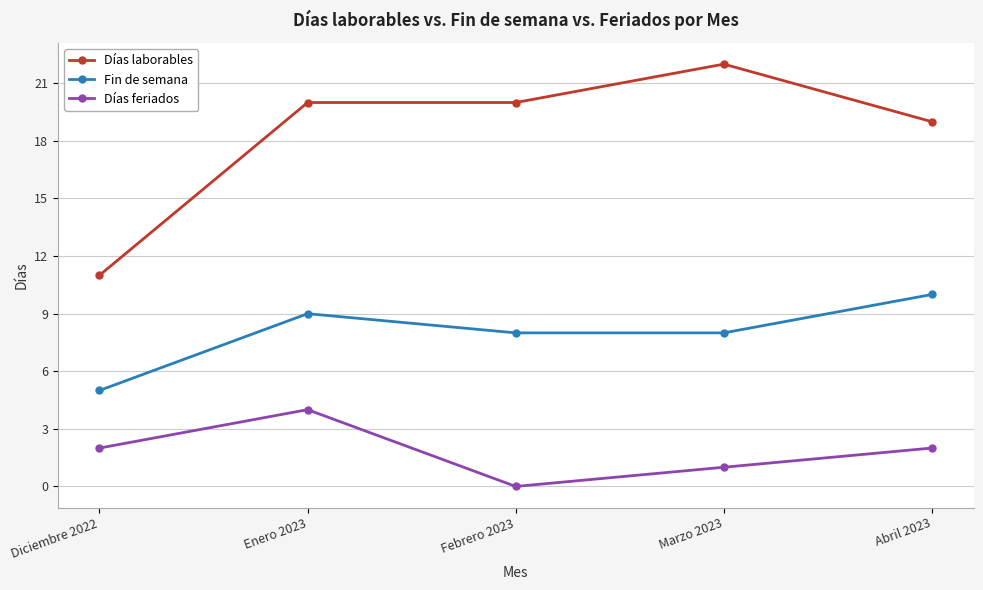

True or false: Días laborables and Fin de semana intersect in this chart.

False